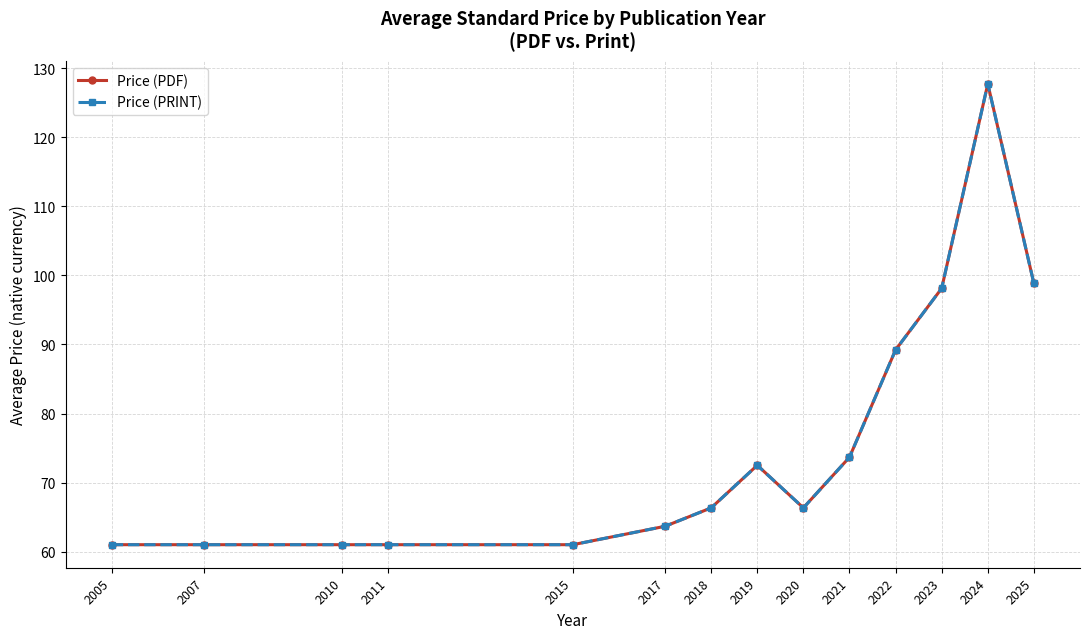

Is this an area chart (filled region under the line)?

No